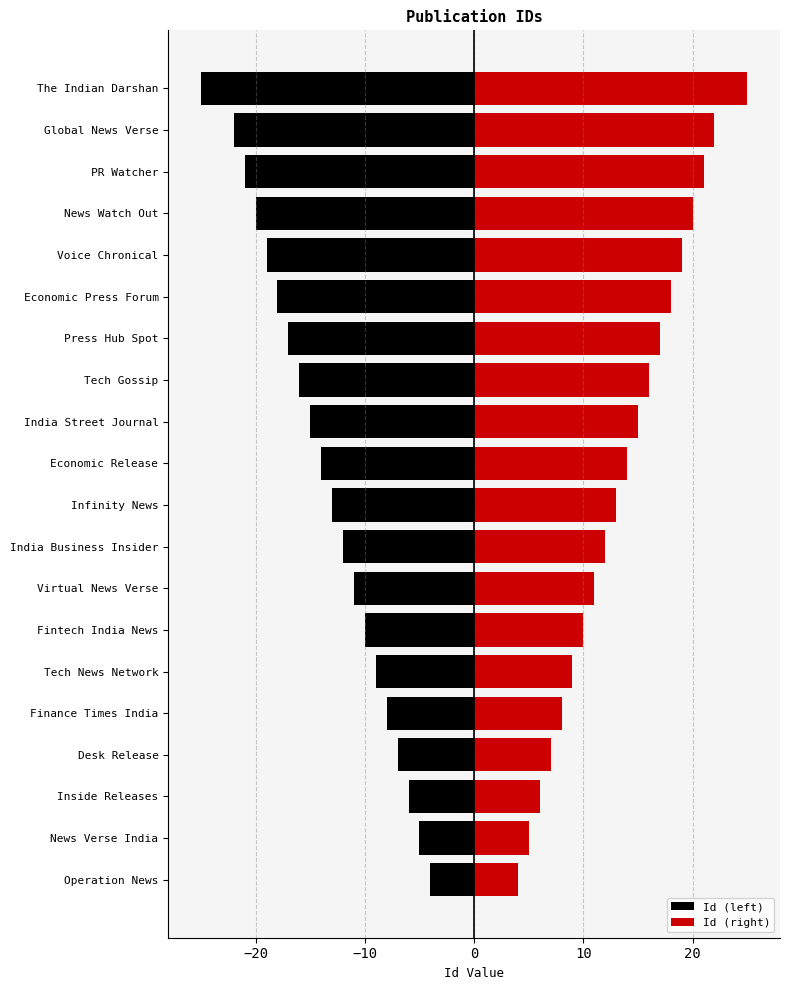

What is the difference between the highest and lowest values at Virtual News Verse?

22